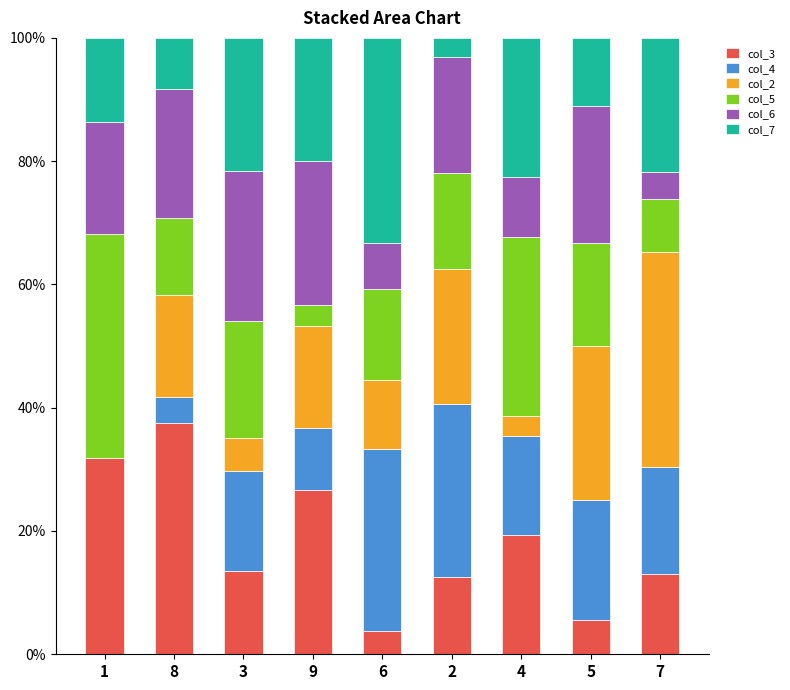

What is the total value across all series at 9?

100.0